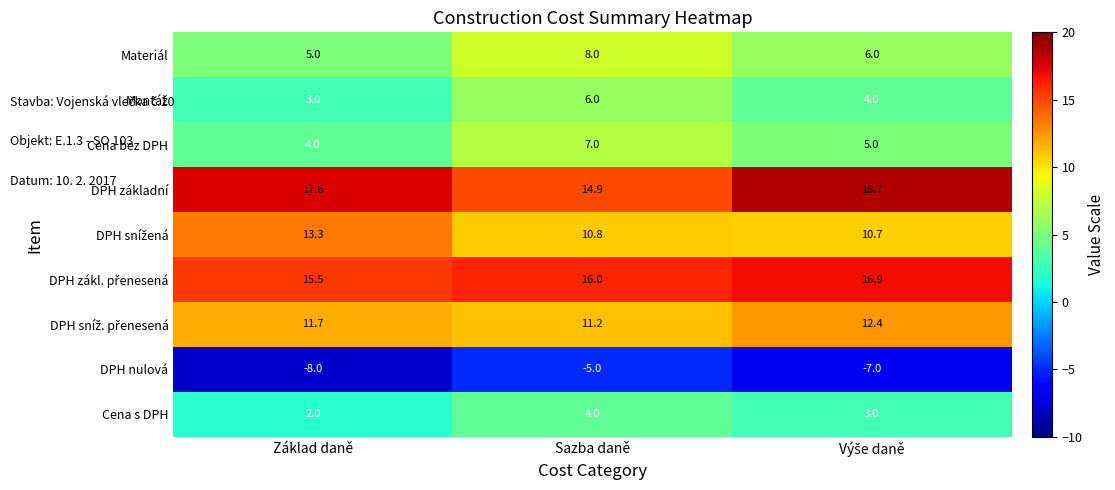

What value does the Materiál series have at Základ daně?

5.0